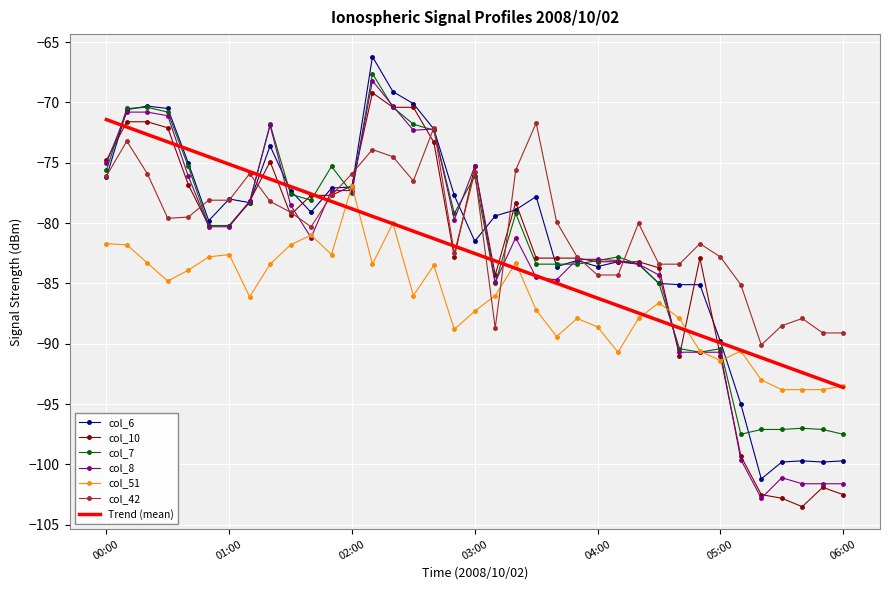

What is the smallest value displayed?

-103.5